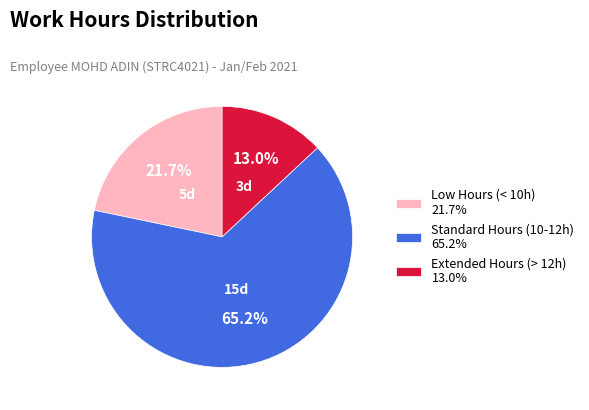

Approximately how many times larger is the value at Standard Hours (10-12h) 65.2% compared to Low Hours (< 10h) 21.7%?

3.0